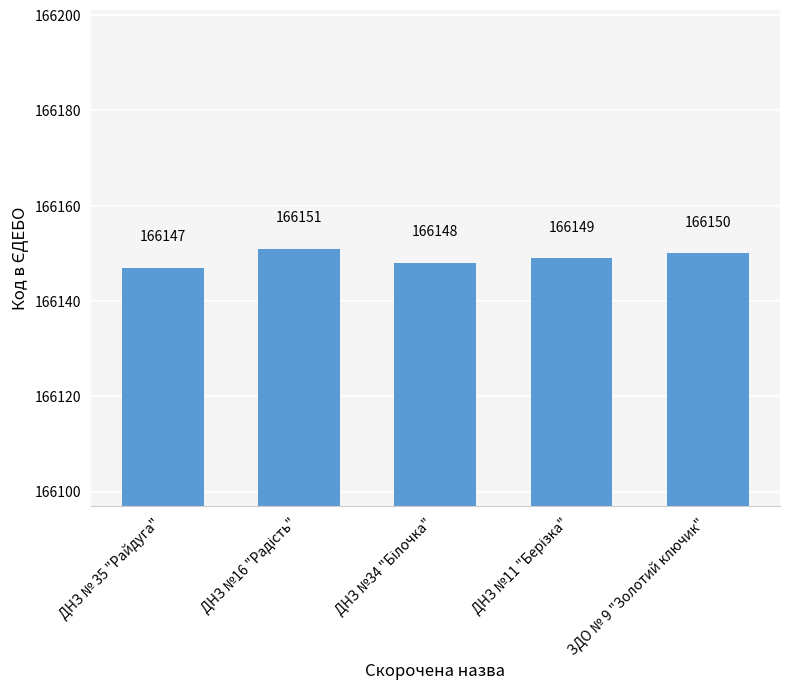

What is the smallest value displayed?

166147